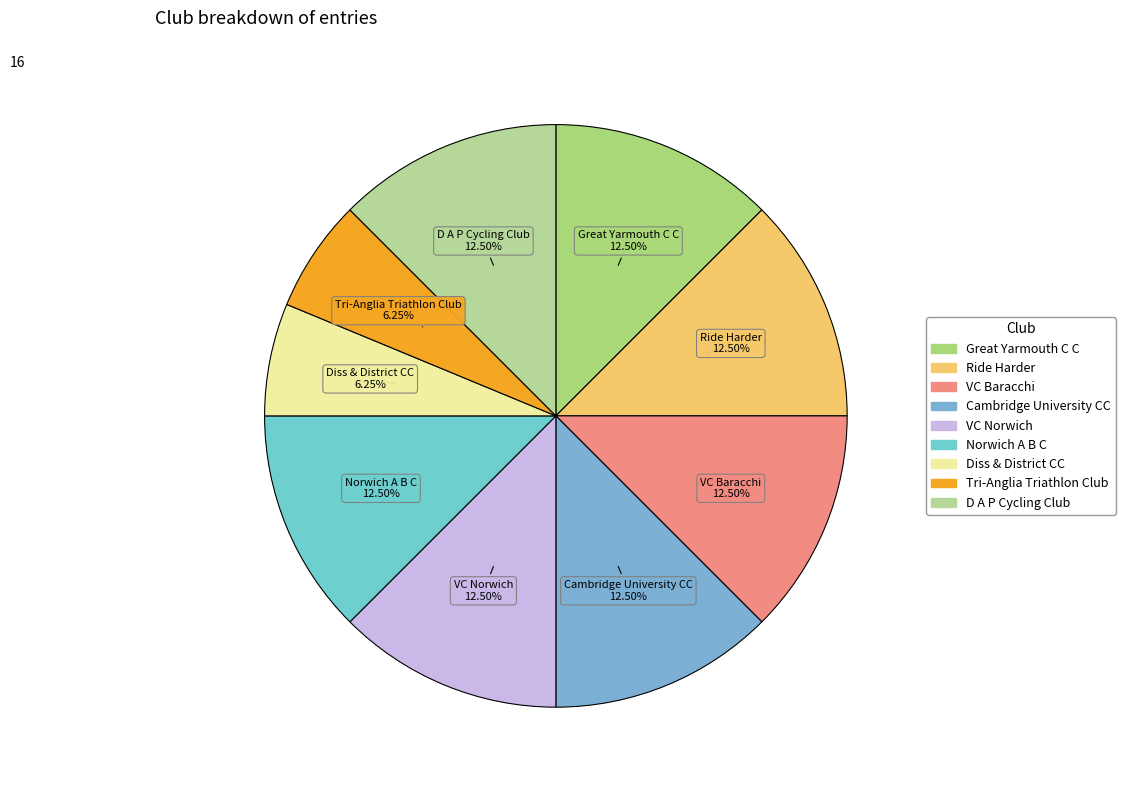

What percentage is the Diss & District CC slice, to the nearest percent?

6%